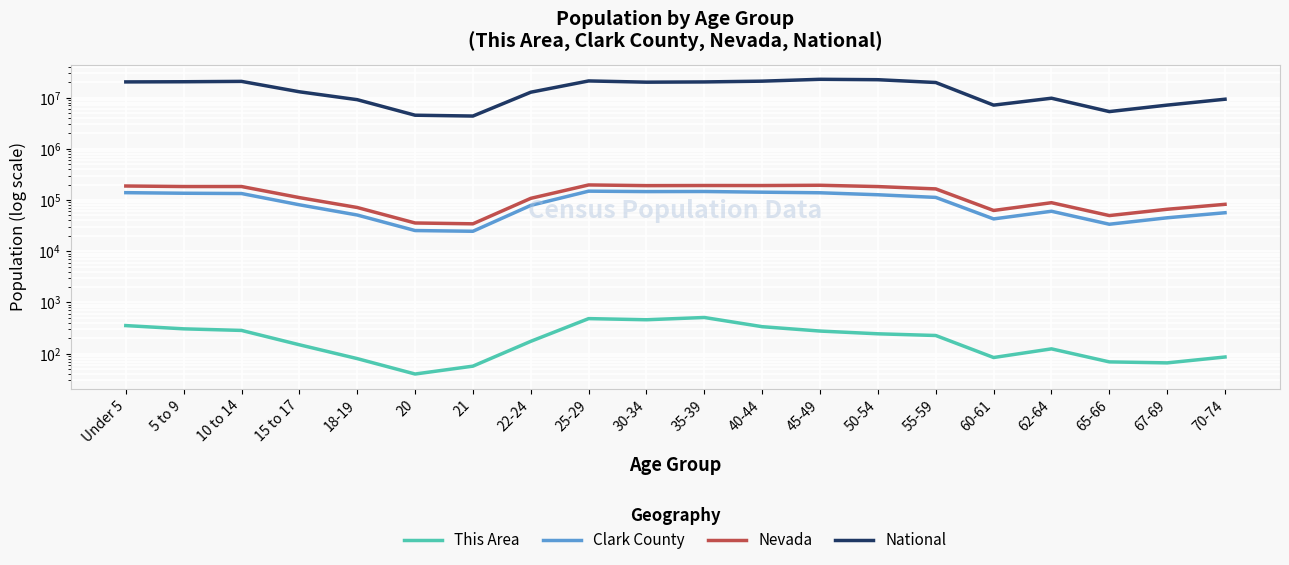

True or false: National and Nevada intersect in this chart.

False